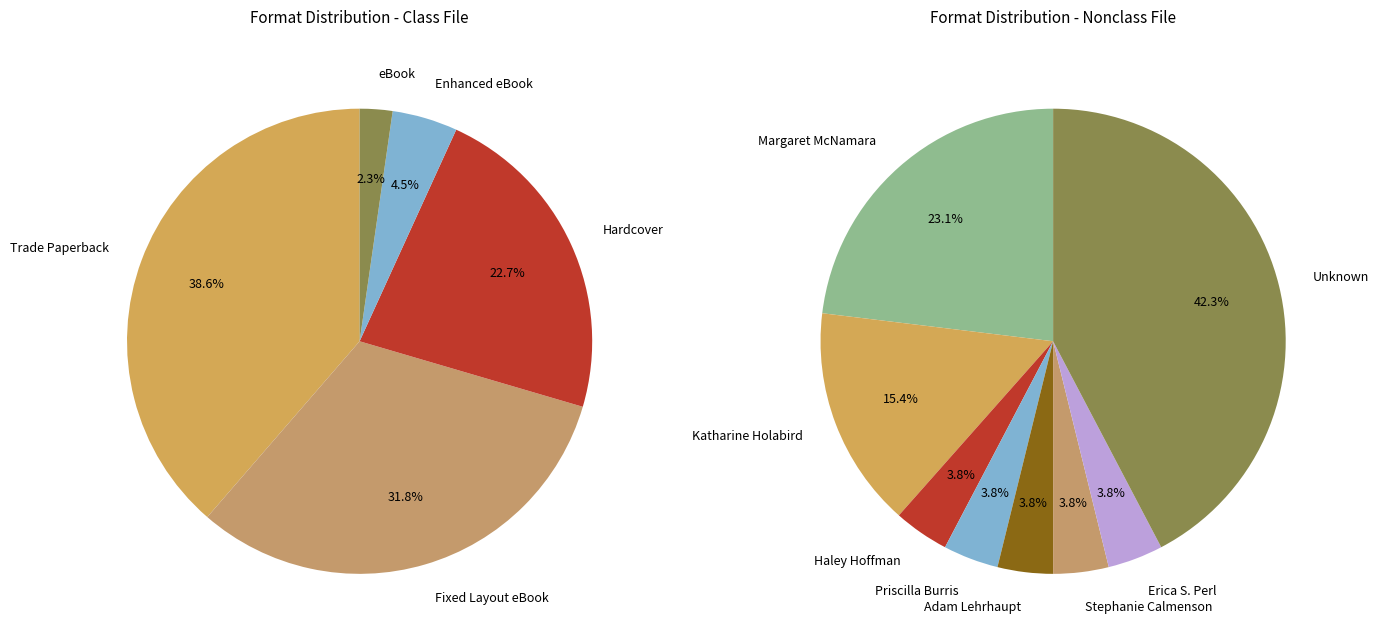

Rank the categories by value from highest to lowest.

Trade Paperback, Fixed Layout eBook, Hardcover, Enhanced eBook, eBook